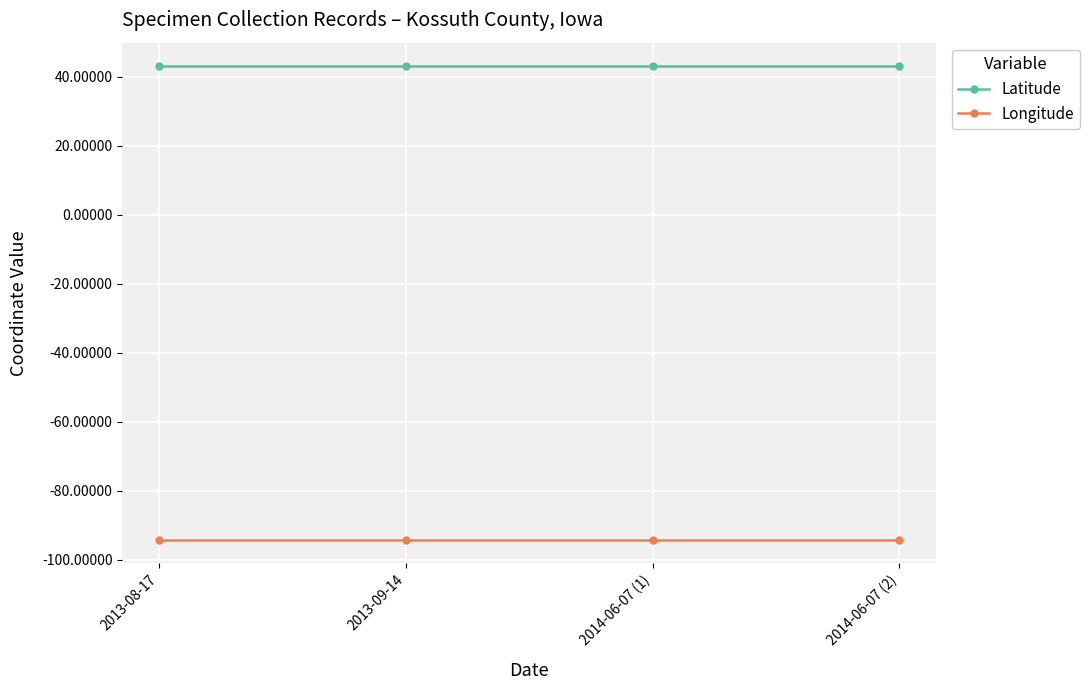

What is the label of the 3rd point from the right?

2013-09-14